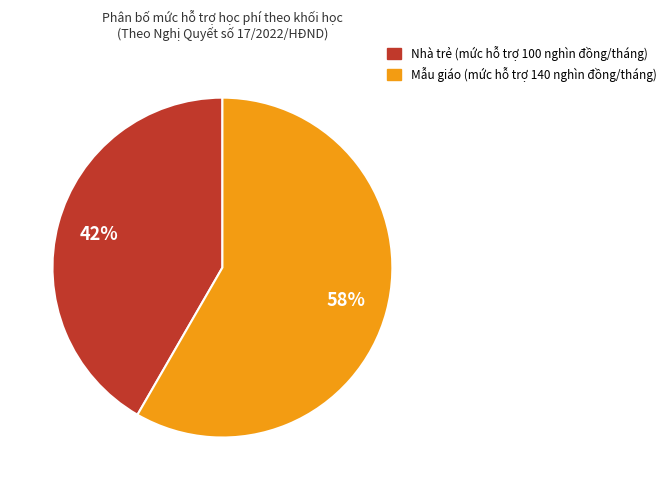

Is there any slice that represents more than half of the pie?

Yes